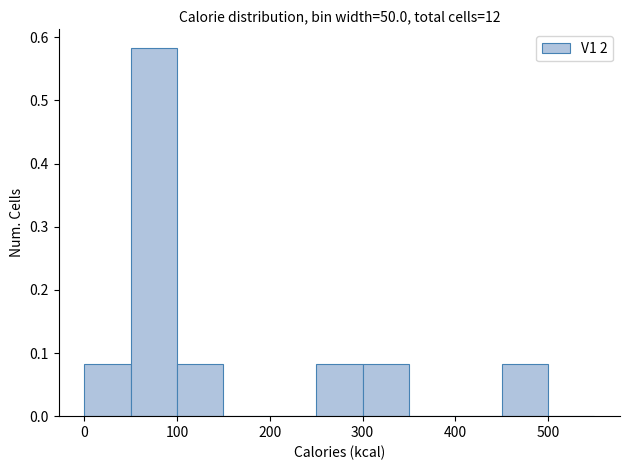

Reading left to right, list every bar in this chart as the range it spans on the x-axis followed by its height. The values are not printed on the chart, so give them approximately, as read against the axis.

0 to 50: 0.08
50 to 100: 0.58
100 to 150: 0.08
150 to 200: 0
200 to 250: 0
250 to 300: 0.08
300 to 350: 0.08
350 to 400: 0
400 to 450: 0
450 to 500: 0.08
500 to 550: 0